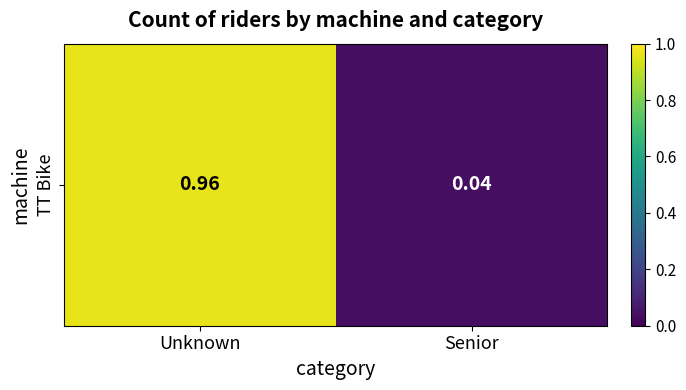

The value at Senior is 0.0. True or false?

True